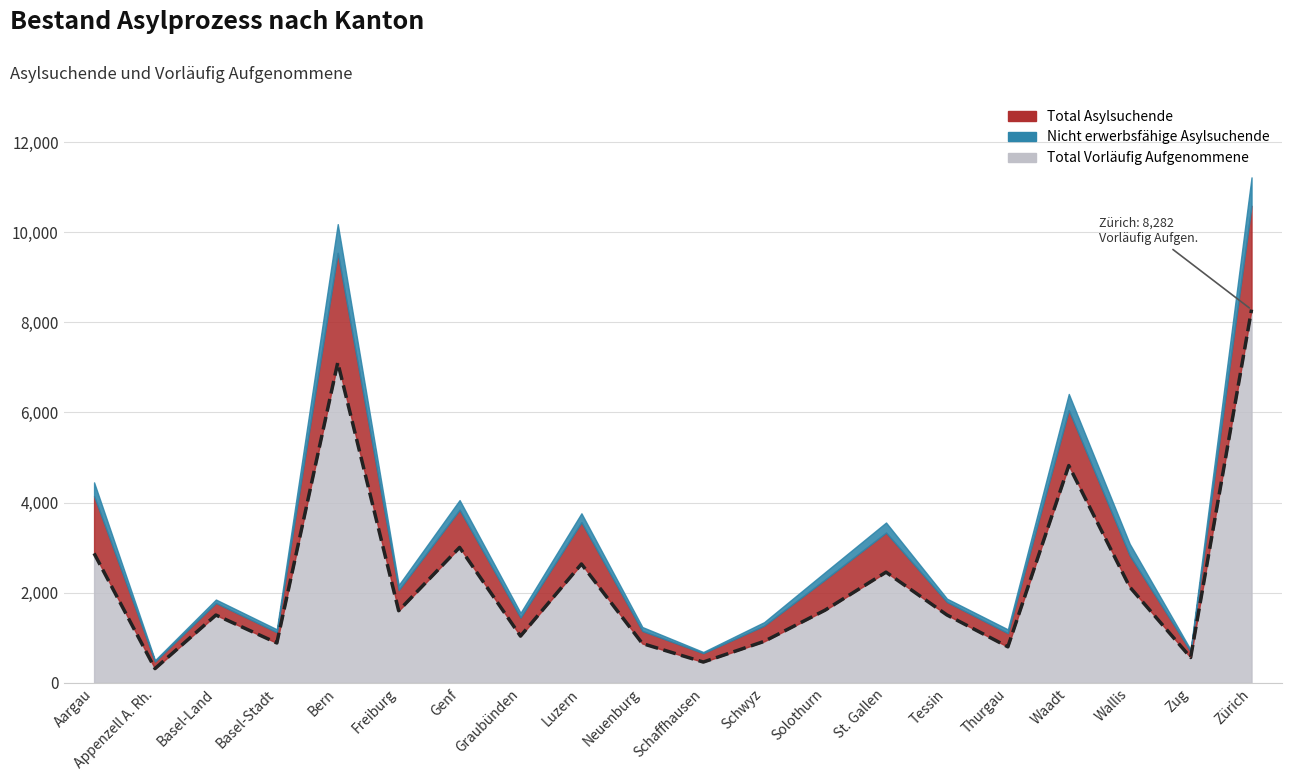

The value of Total Vorläufig Aufgenommene at Schwyz is 921. True or false?

True